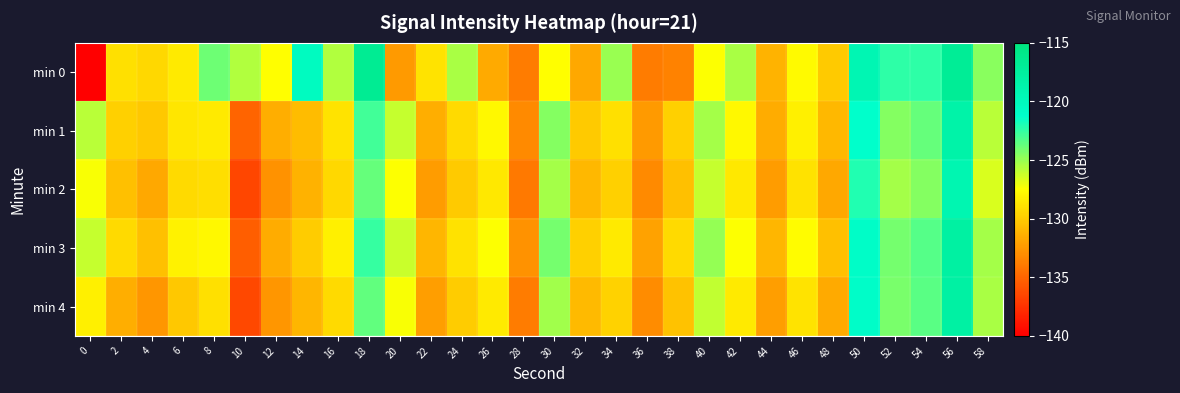

Rank the series at 10 from lowest to highest value.

min 2, min 4, min 3, min 1, min 0